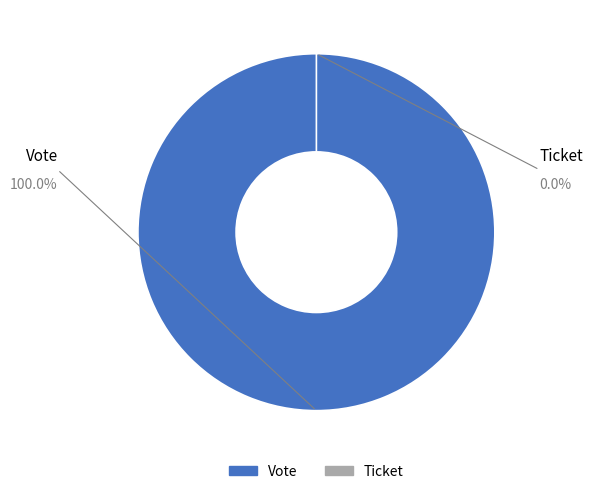

To the nearest percent, what is the average slice percentage?

50%